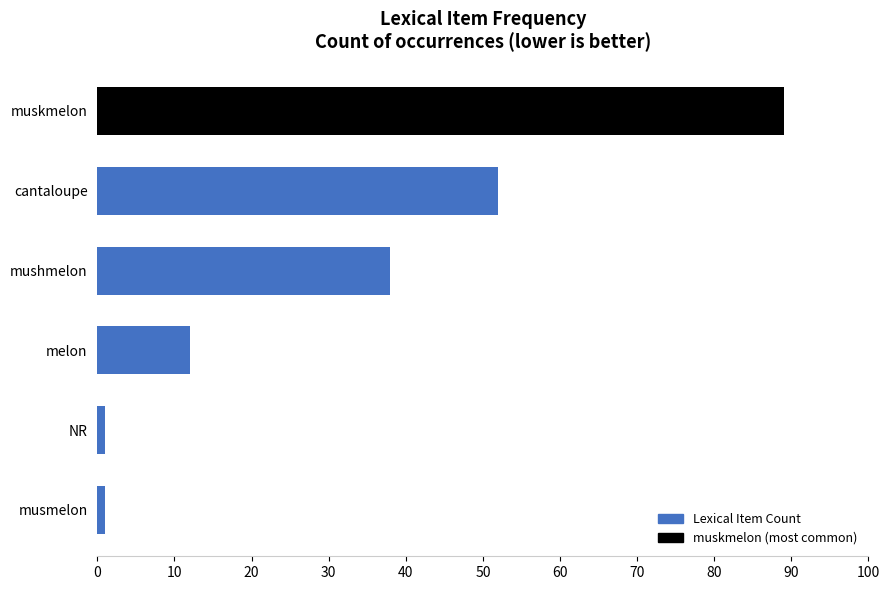

What is the greatest value displayed?

89